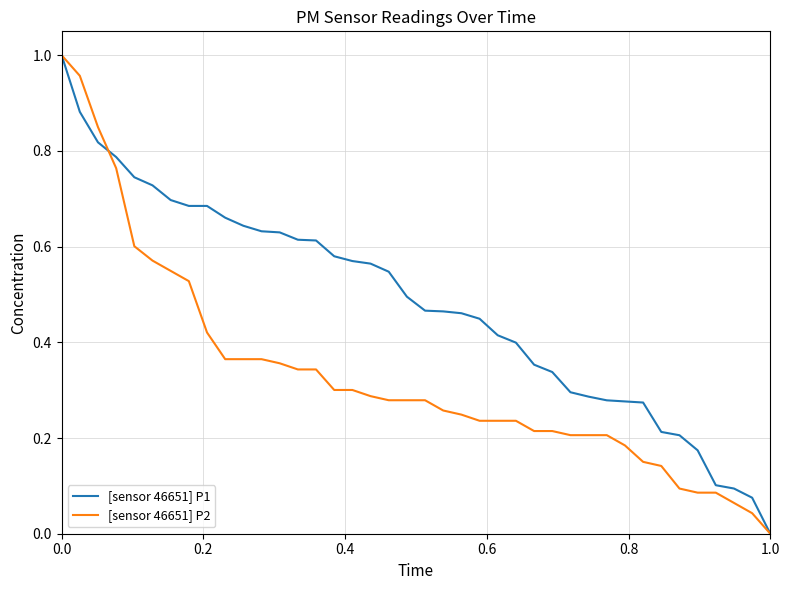

How many lines are shown in the chart?

2